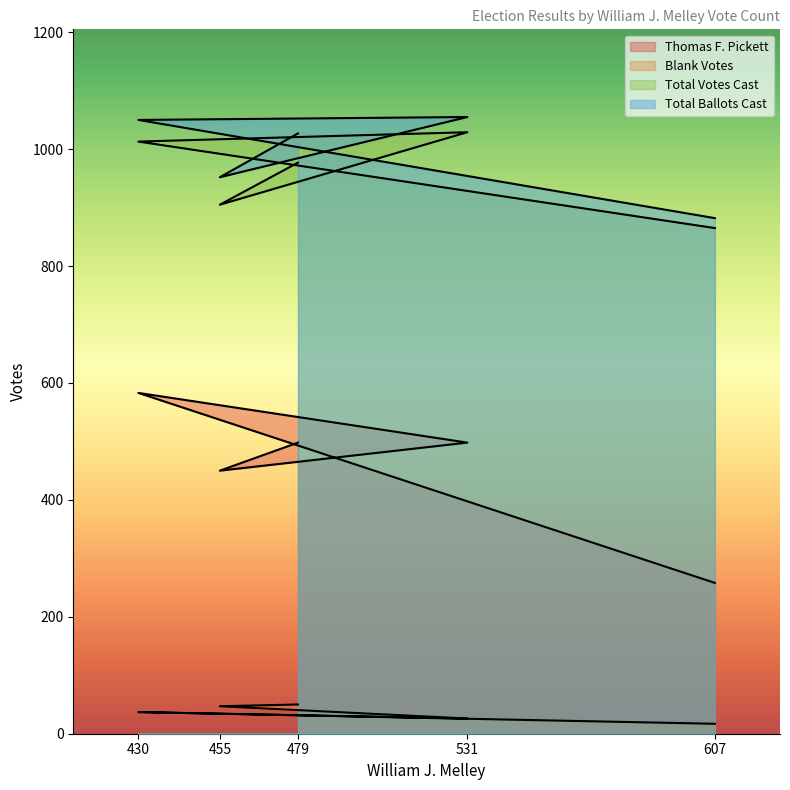

Rank the series at 430 from highest to lowest value.

Total Ballots Cast, Total Votes Cast, Thomas F. Pickett, Blank Votes